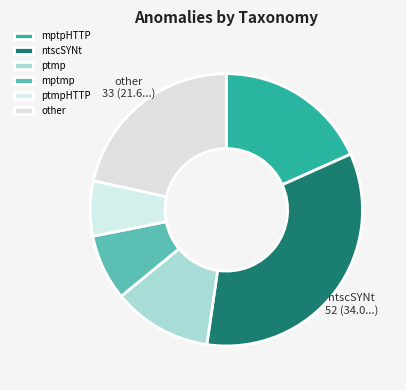

Do ptmp and ntscSYNt together represent more than half of the pie?

No